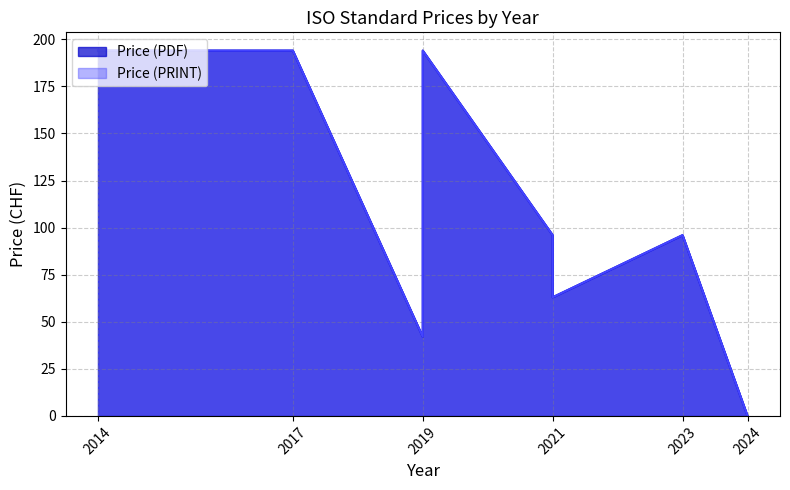

What are all the series names shown in the legend?

Price (PDF), Price (PRINT)